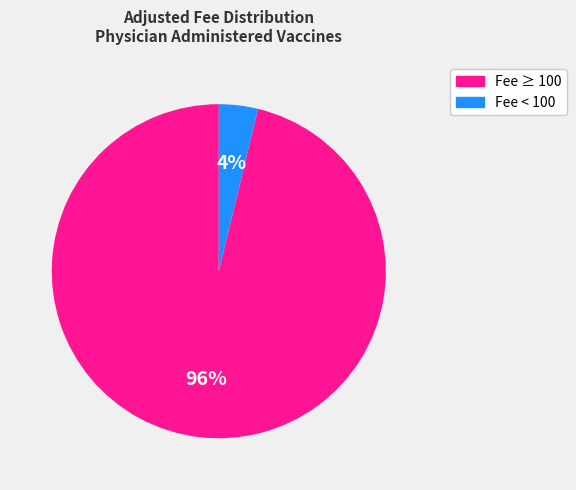

Is there a majority slice in this chart?

Yes